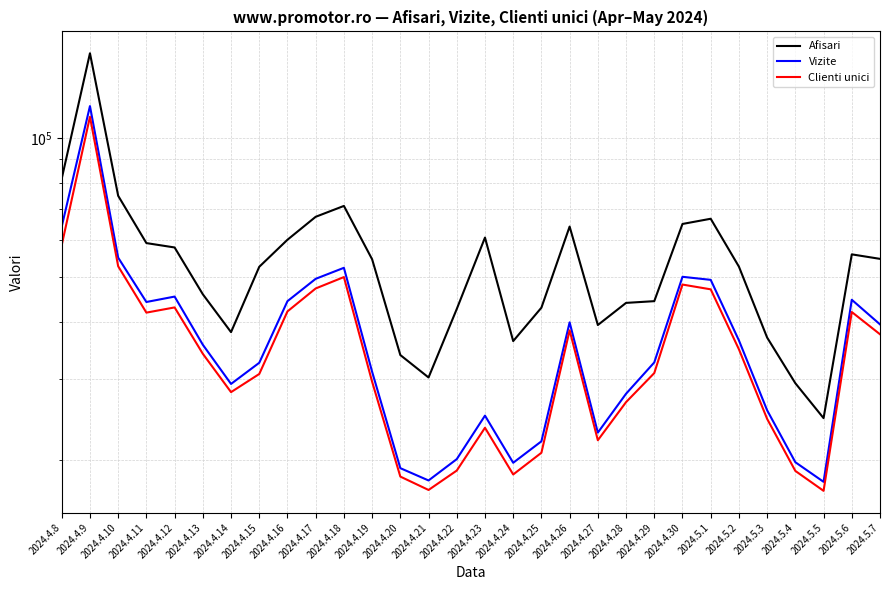

True or false: Clienti unici and Afisari cross at least once.

False